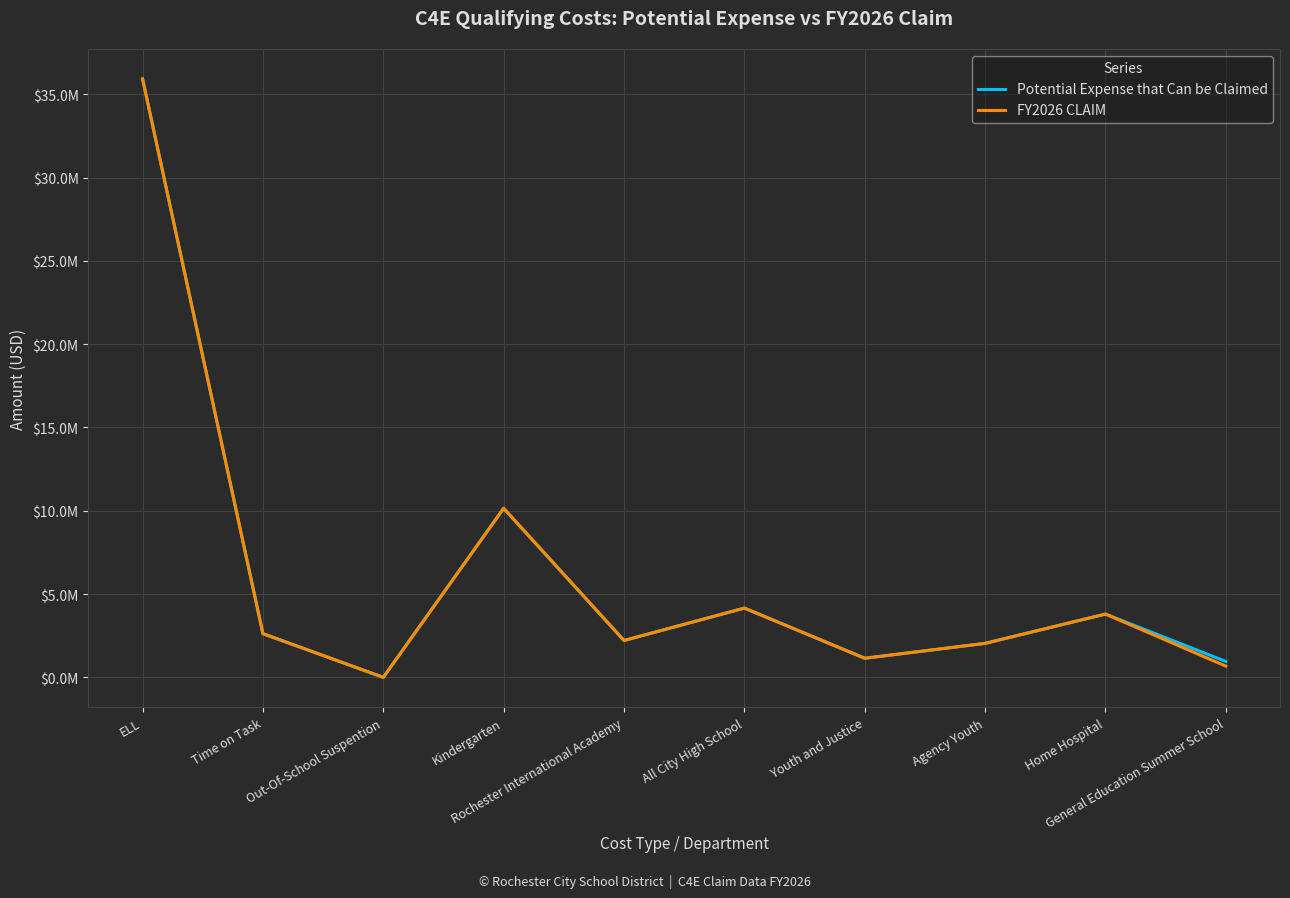

Does the chart have visible grid lines?

Yes